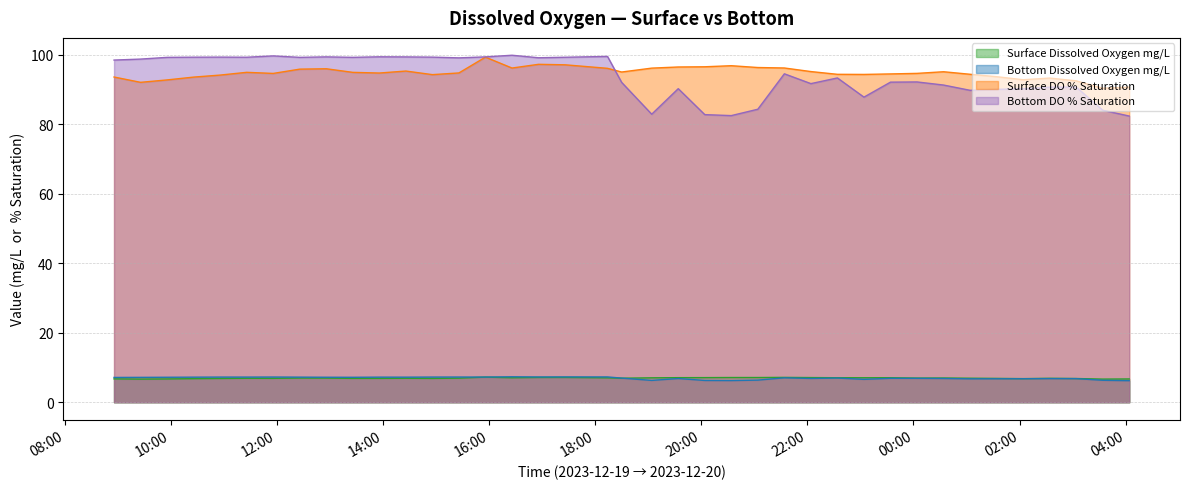

Is it true that Bottom Dissolved Oxygen mg/L equals 11.1 at 2023-12-19 12:26:00?

False